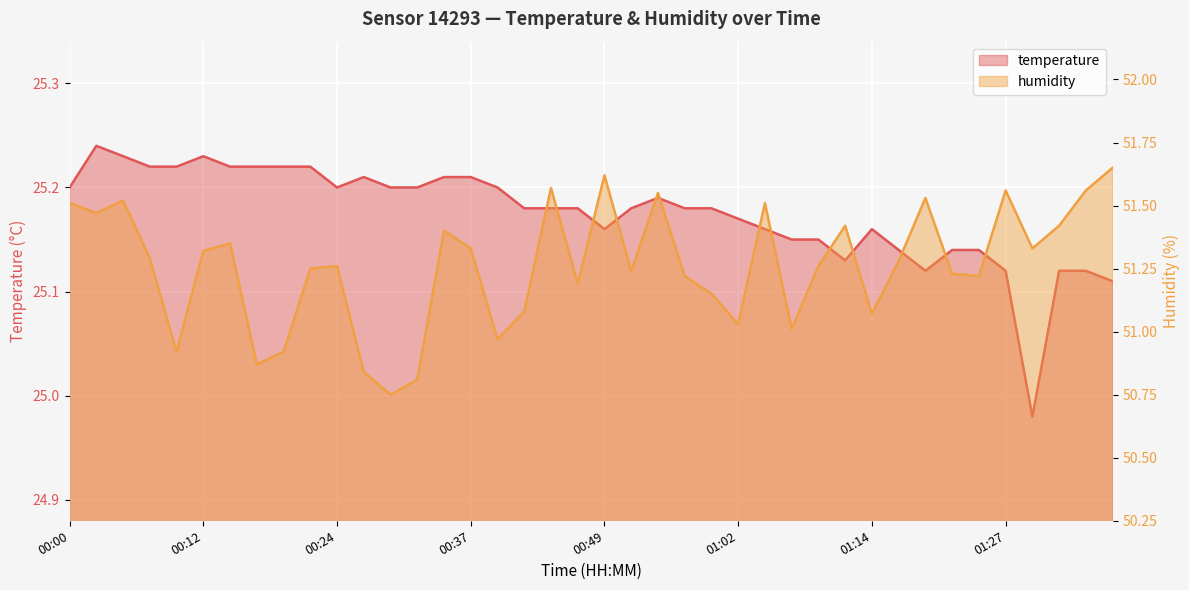

What is the lowest value of the humidity series?

50.8